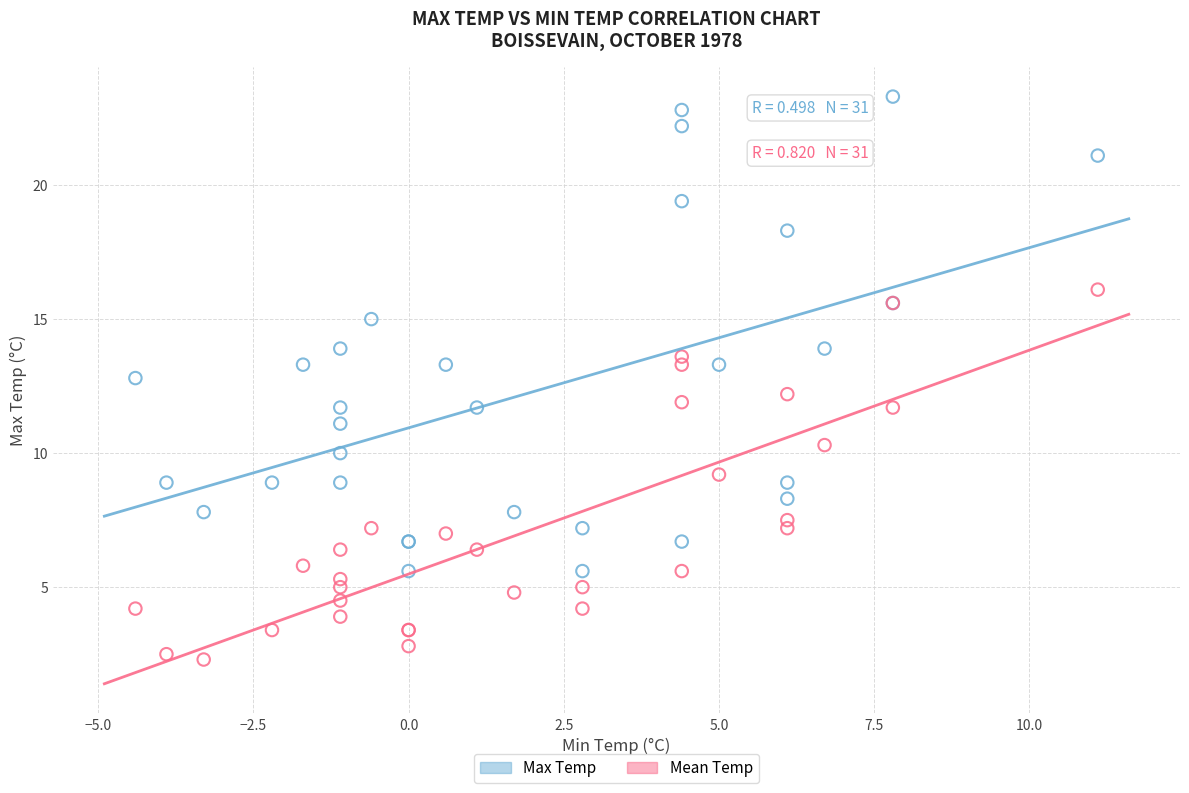

Which series contains the highest Y value?

Max Temp